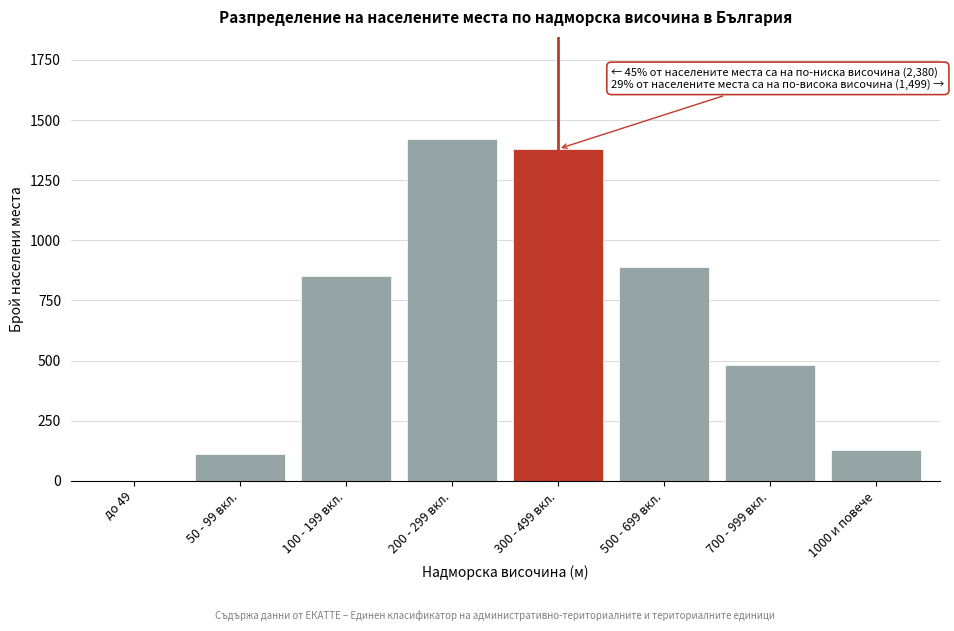

Reading left to right, transcribe all the data shown in this chart.

до 49=0	50 - 99 вкл.=110	100 - 199 вкл.=850	200 - 299 вкл.=1420	300 - 499 вкл.=1380	500 - 699 вкл.=890	700 - 999 вкл.=480	1000 и повече=129